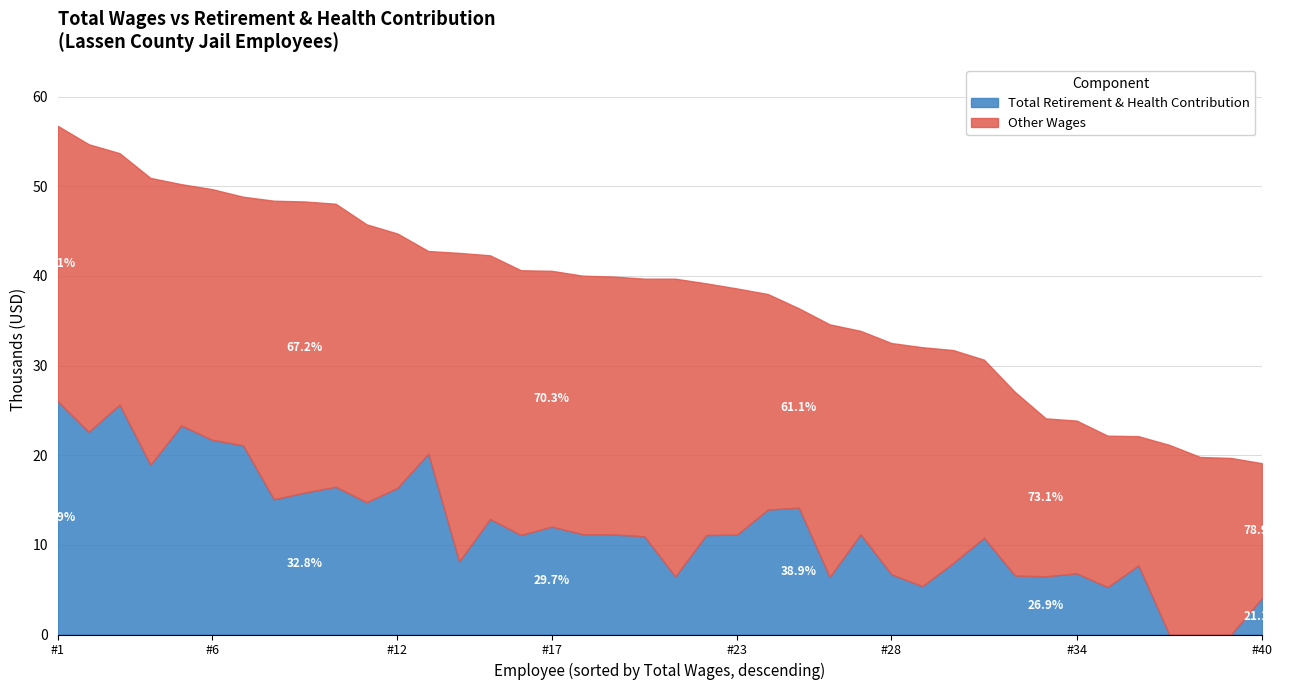

How many values in the total_wages series are below 39690?

20